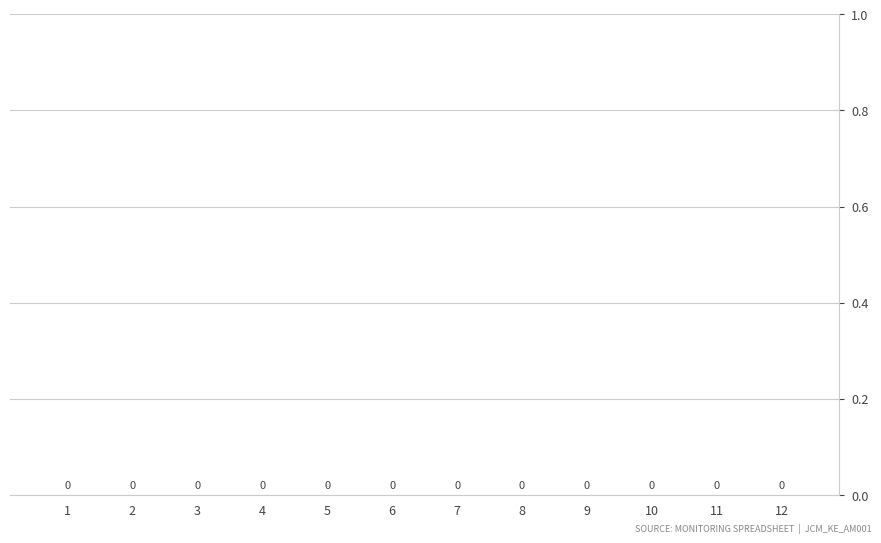

Does the chart contain any negative values?

No